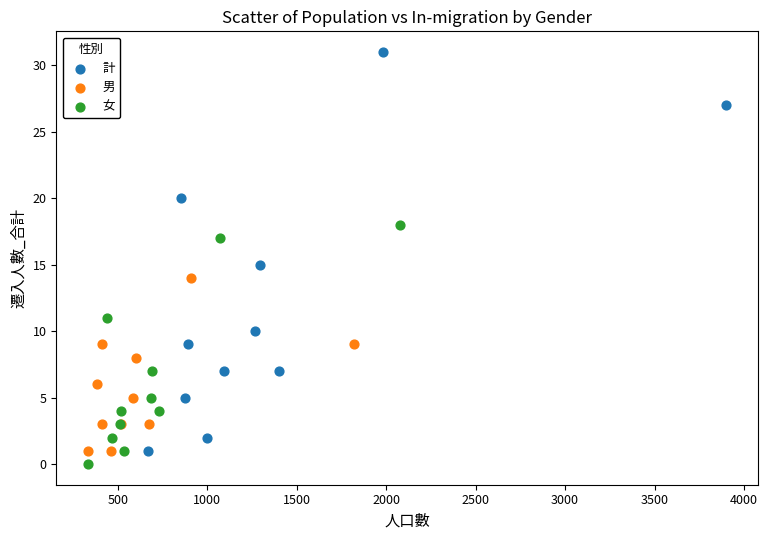

Which series has the widest spread of Y values?

計